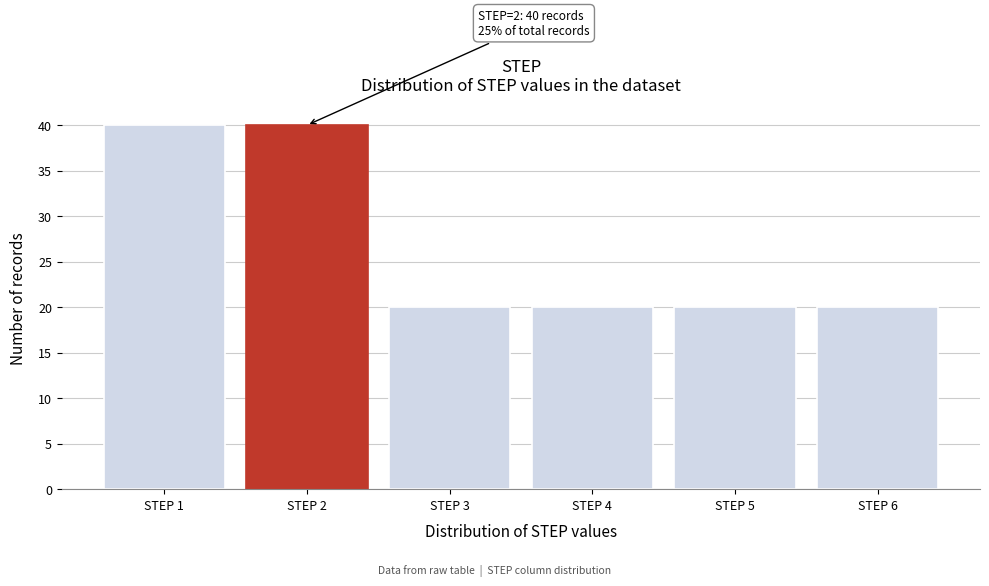

Reading left to right, what are all the values shown in this chart?

40	40	20	20	20	20